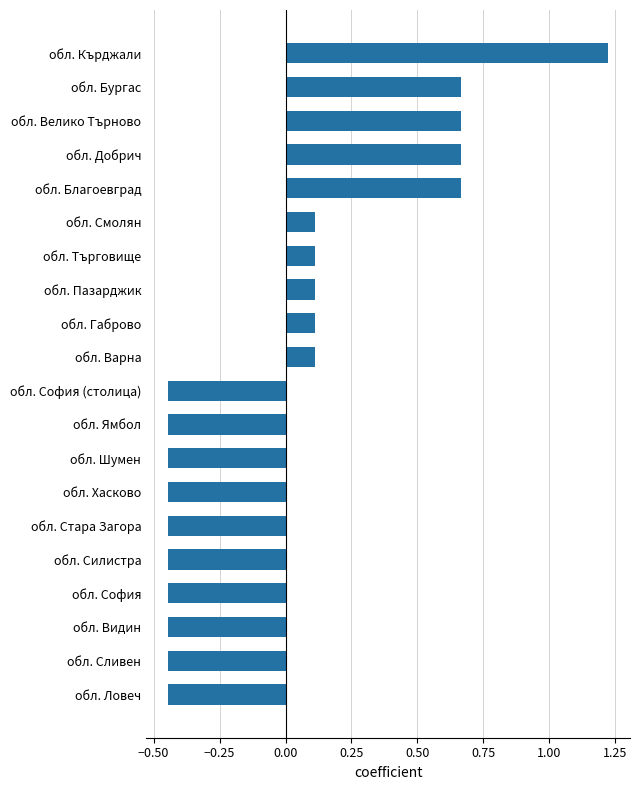

Which label corresponds to the largest value in the chart?

обл. Кърджали